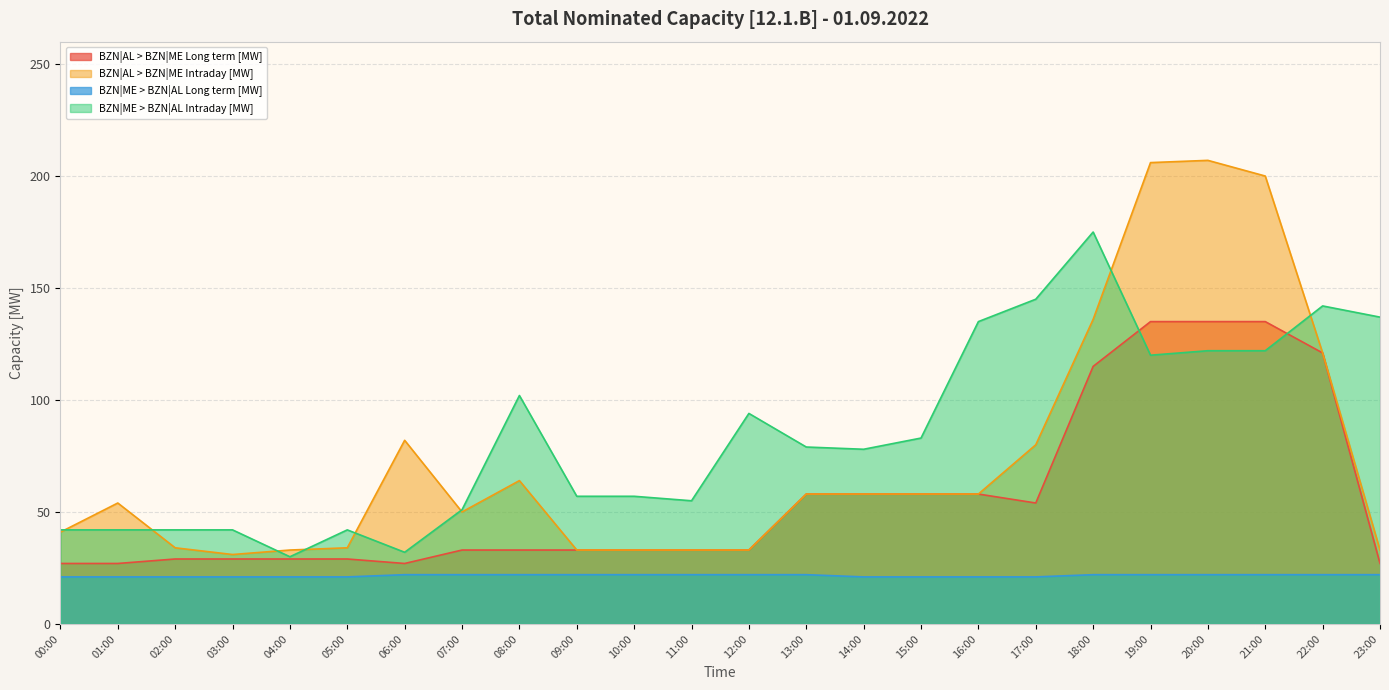

What is the label of the 19th point from the left?

18:00